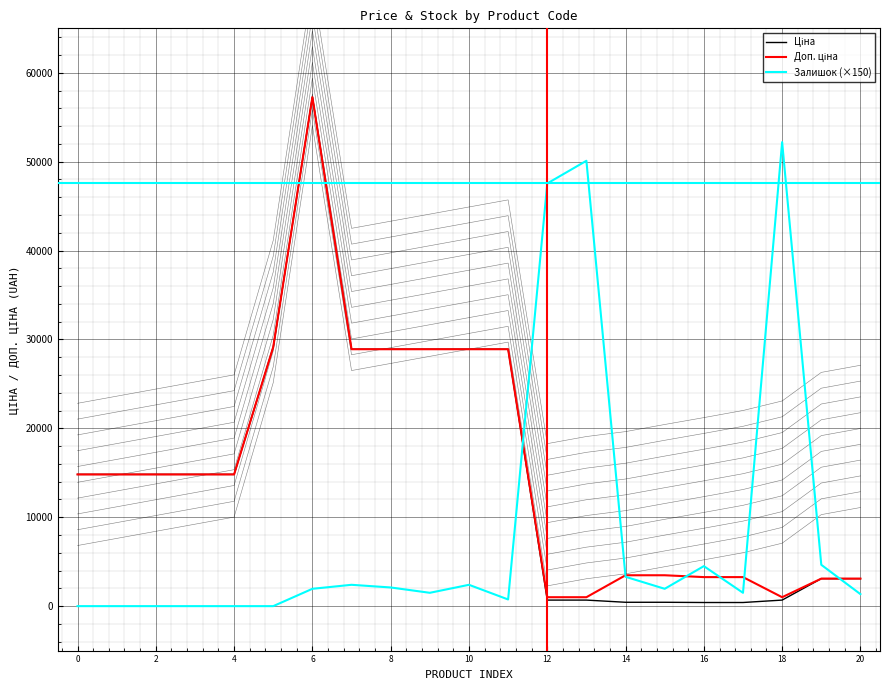

Rank the series by their maximum value, from highest to lowest.

Ціна, Доп. ціна, Залишок (×150)